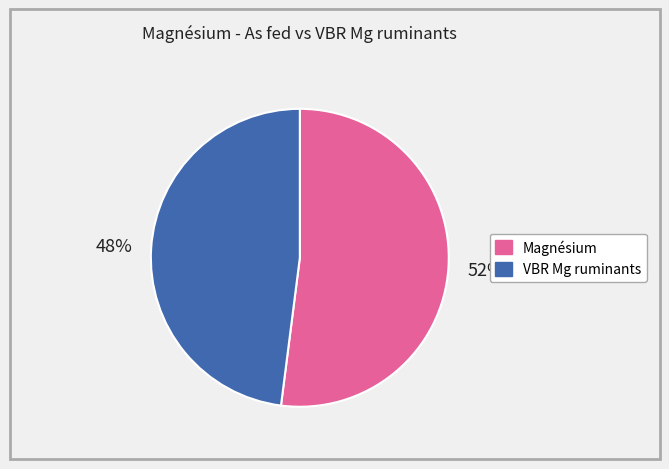

To the nearest percent, what is the difference between the largest and smallest slice percentages?

4%